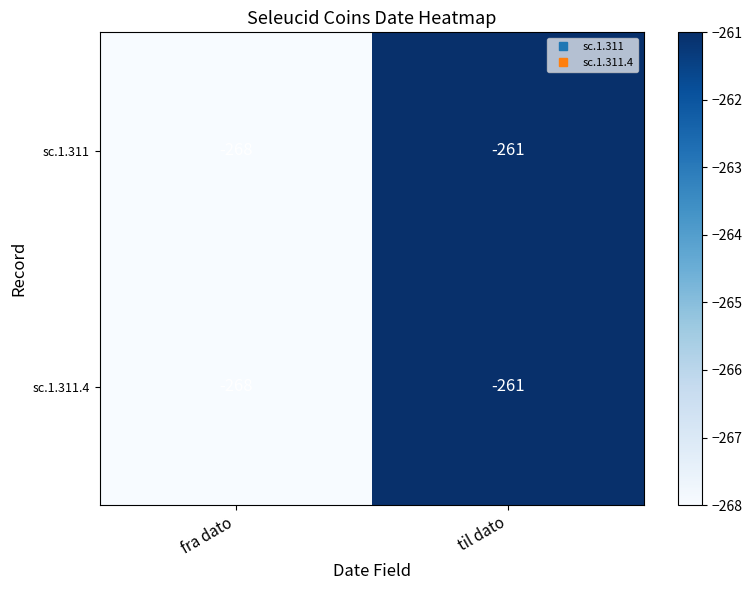

At which category is the sum across all series the highest?

til dato